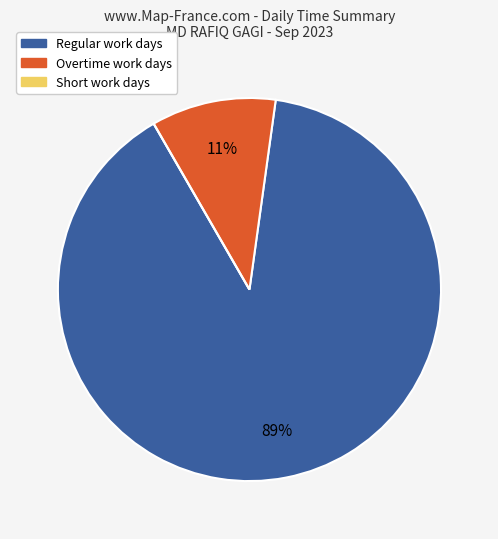

To the nearest percent, what is the average slice percentage?

33%